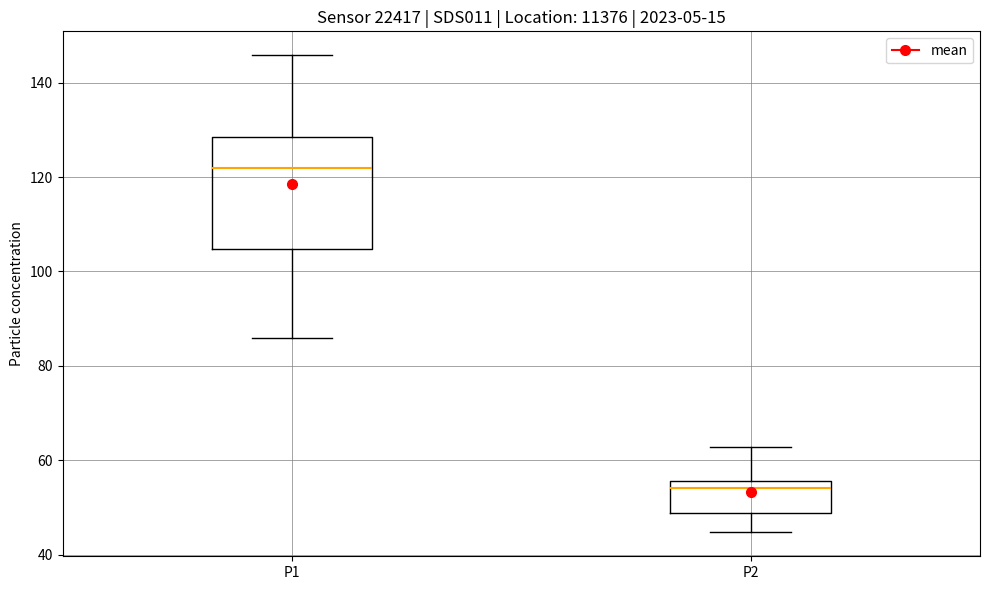

Where does the upper whisker of the box for P2 end on the y-axis? The values are not printed on the chart, so give them approximately, as read against the axis.

62